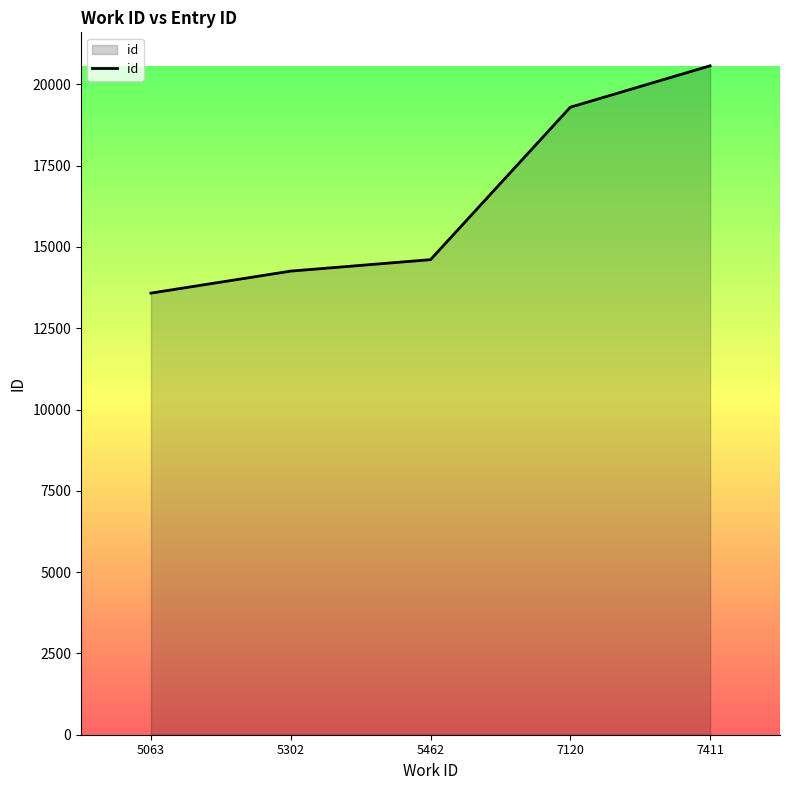

Between 7411 and 5063, which is larger?

7411